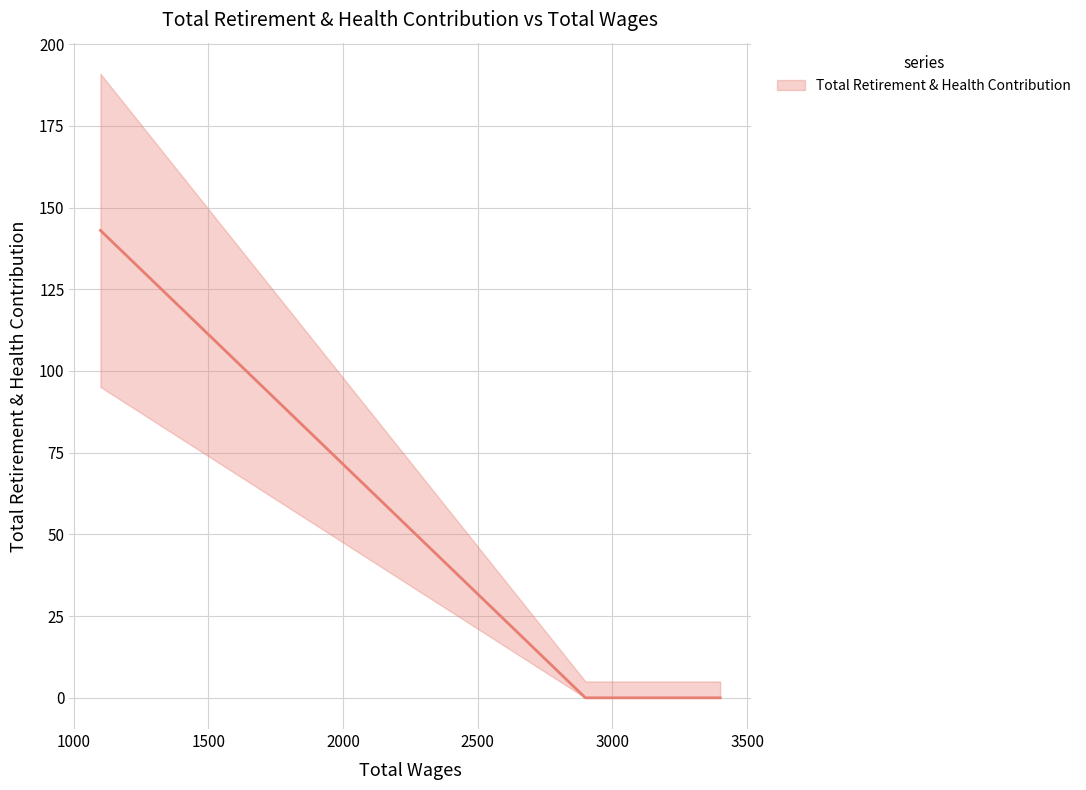

How many data points does each series have?

5